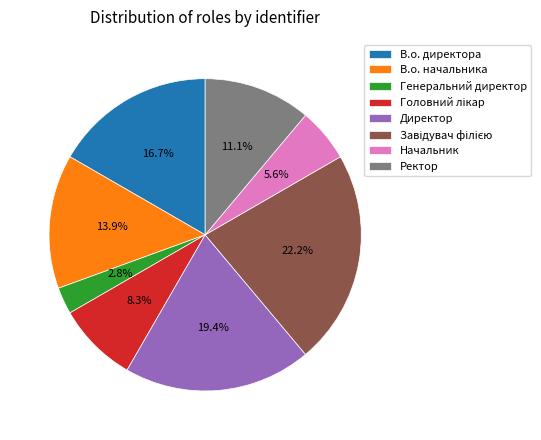

Does any single category account for the majority?

No